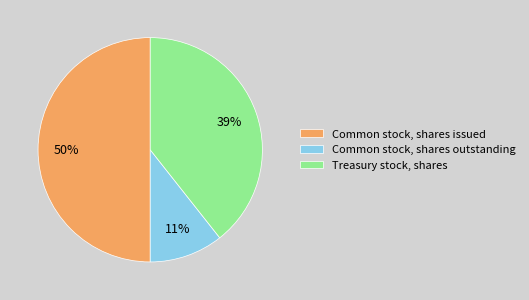

Between Common stock, shares outstanding and Common stock, shares issued, which is larger?

Common stock, shares issued